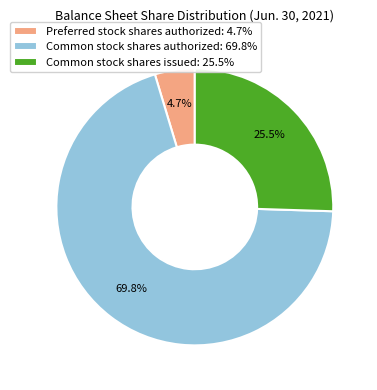

To the nearest percent, what is the difference between the largest and smallest slice percentages?

65%